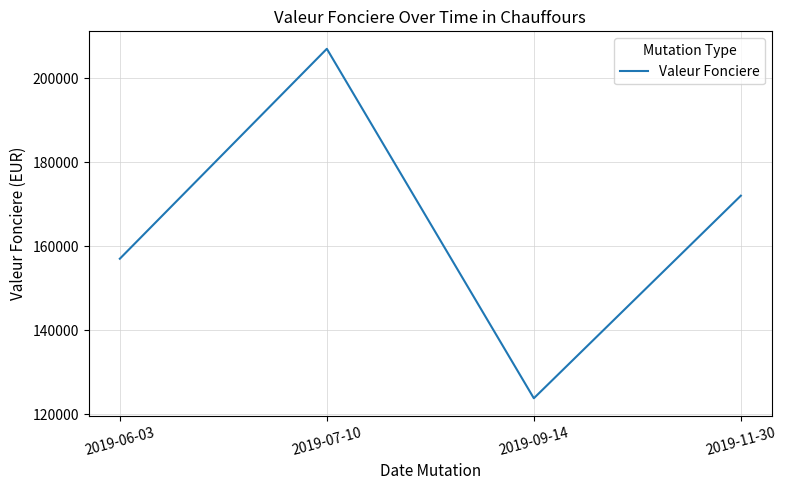

What is the difference between the second highest and minimum values?

48200